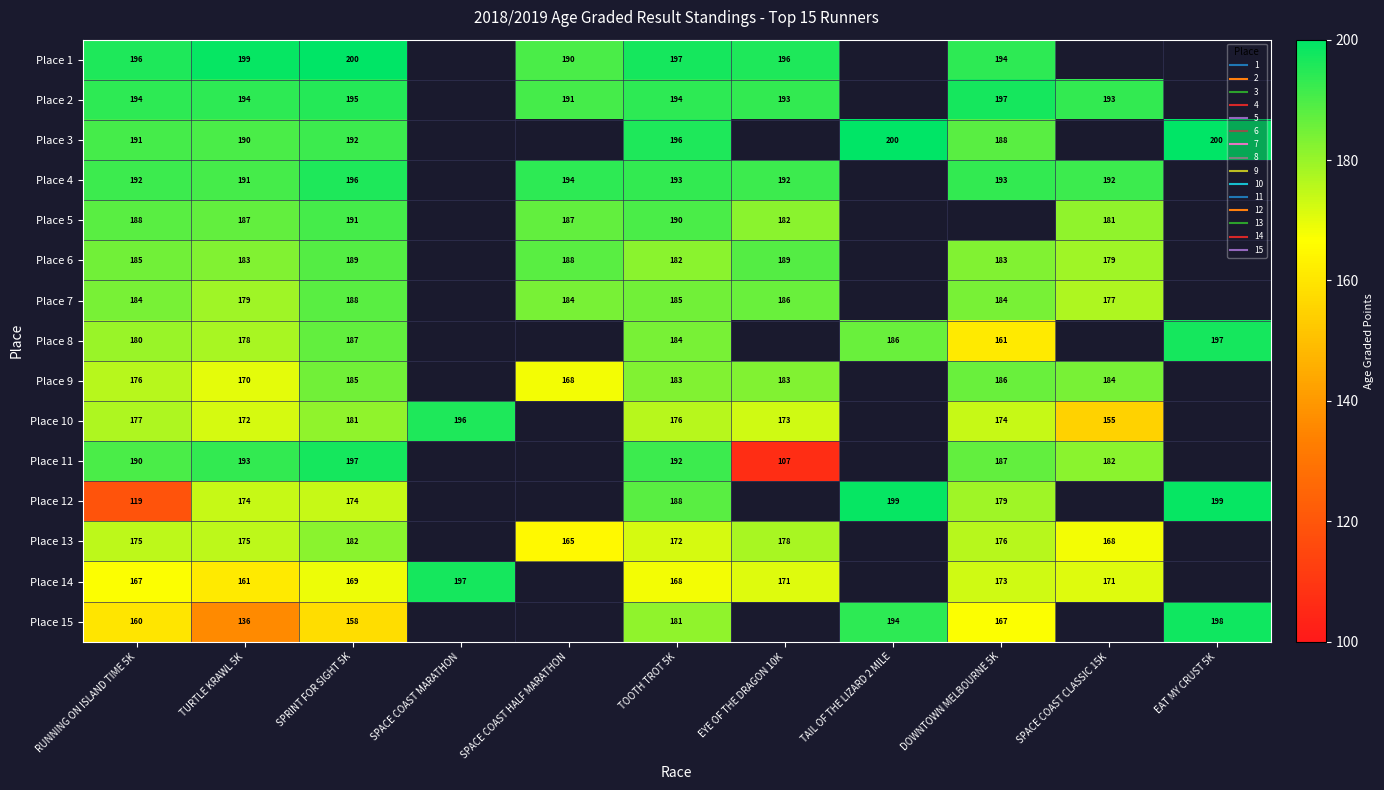

Which category has the lowest value across all series?

EYE OF THE DRAGON 10K